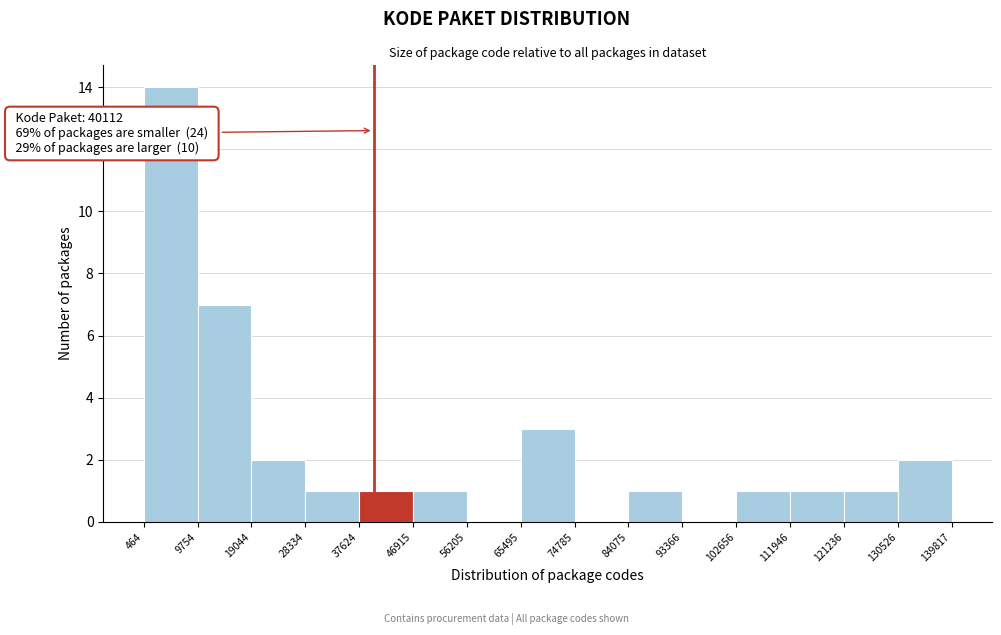

Over which range of the x-axis is the bar tallest?

464 to 9754